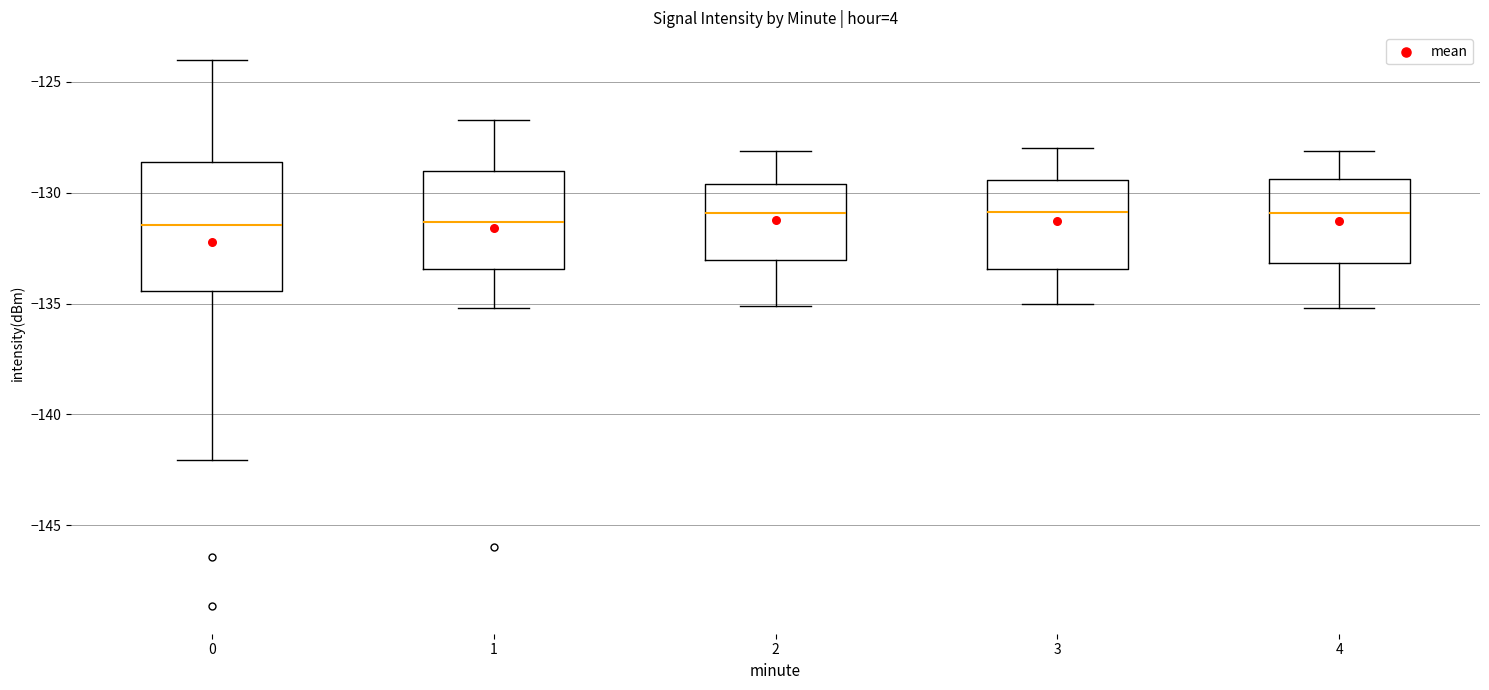

Reading left to right, transcribe this box plot: for each box, give where its median line is, the range the box spans, and where its two whiskers end, as read against the y-axis. The values are not printed on the chart, so give them approximately, as read against the axis.

0: median -131.5, box -134.5 to -128.5, whiskers -142.0 to -124.0
1: median -131.5, box -133.5 to -129.0, whiskers -135.0 to -126.5
2: median -131.0, box -133.0 to -129.5, whiskers -135.0 to -128.0
3: median -131.0, box -133.5 to -129.5, whiskers -135.0 to -128.0
4: median -131.0, box -133.0 to -129.5, whiskers -135.0 to -128.0